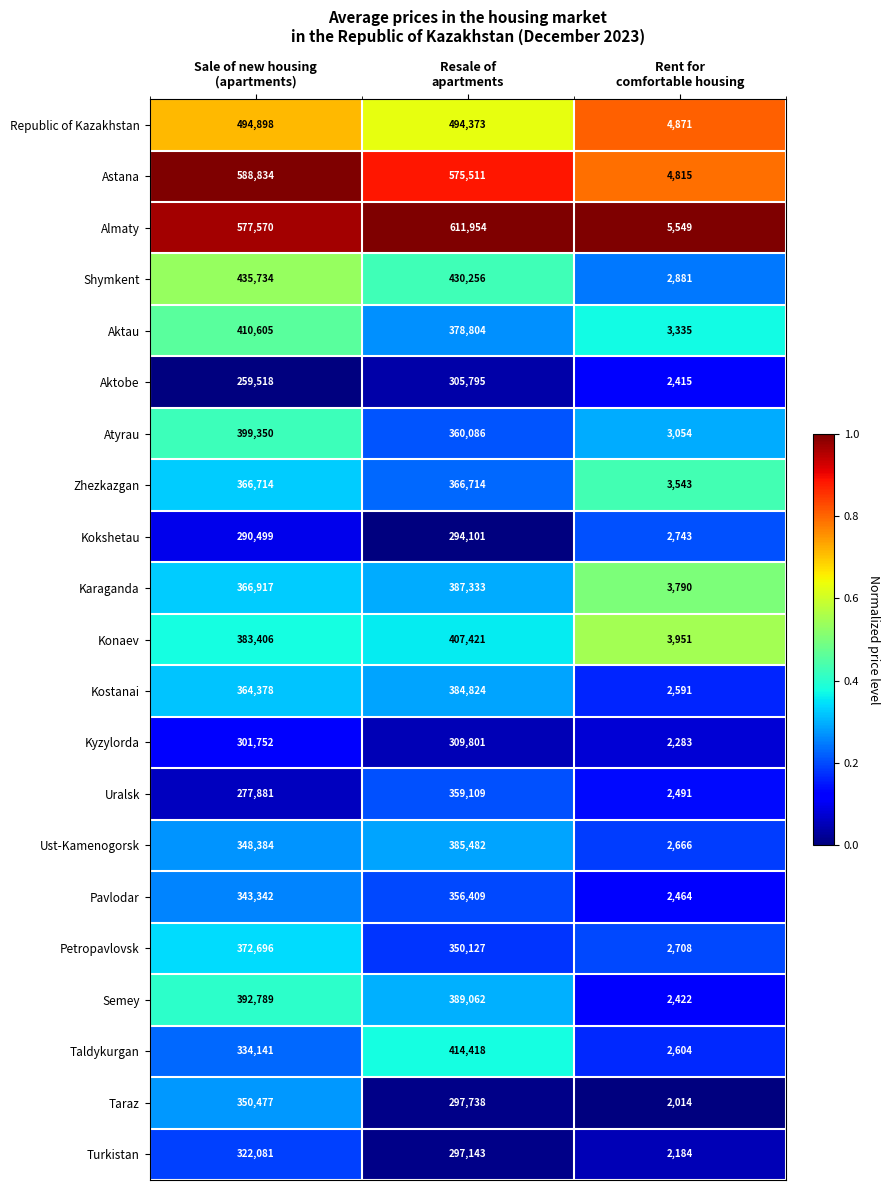

What is the smallest value displayed?

2014